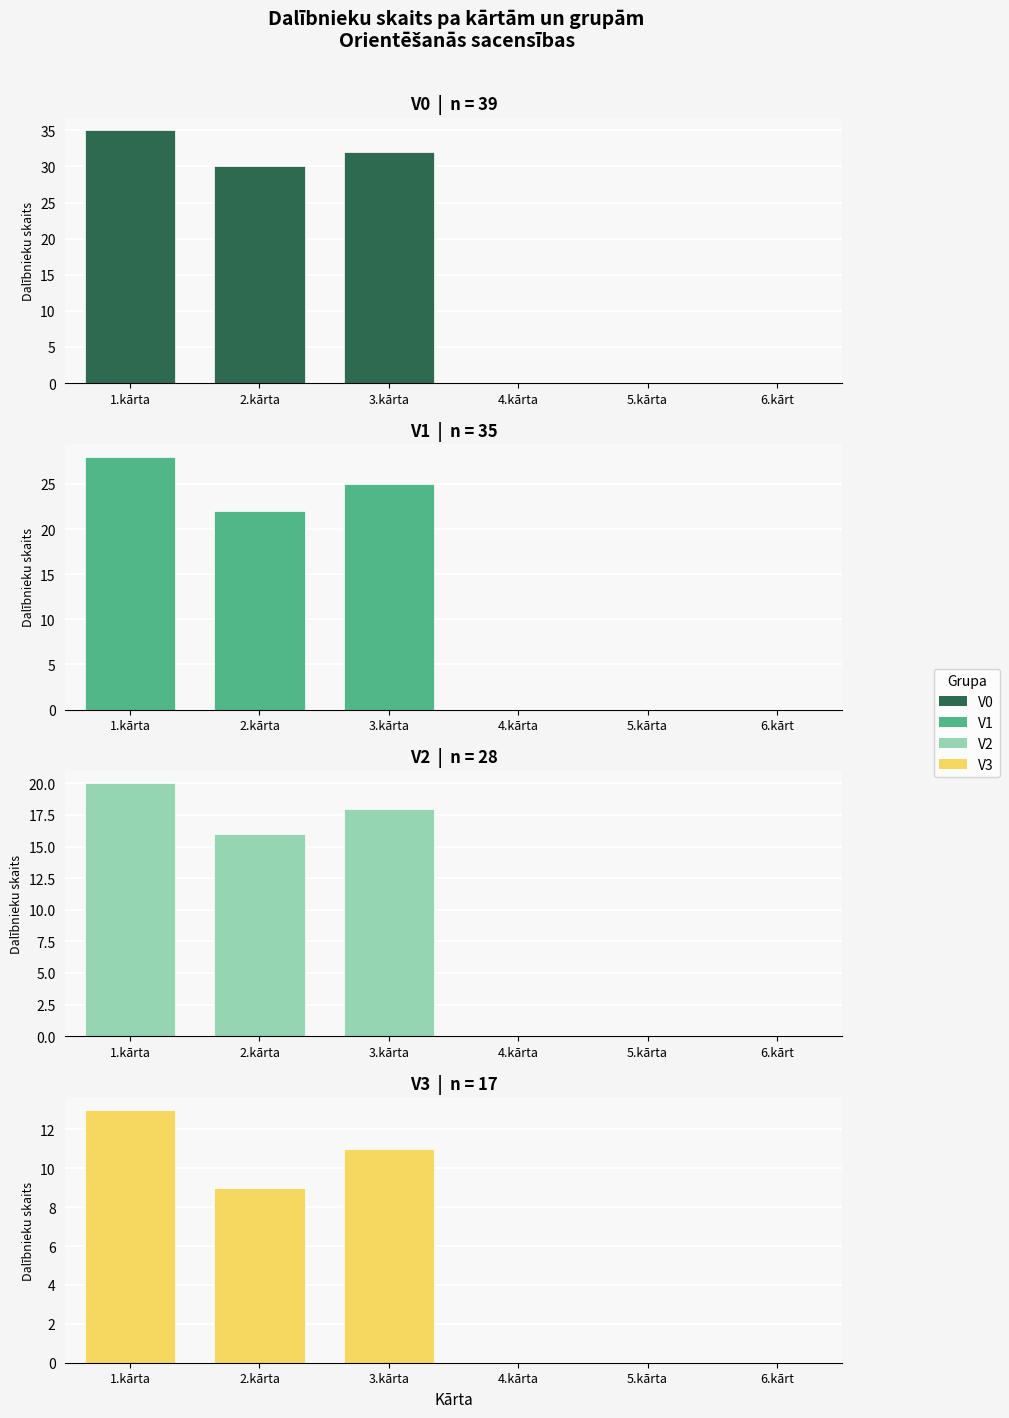

Which series has the largest total across all categories?

V0